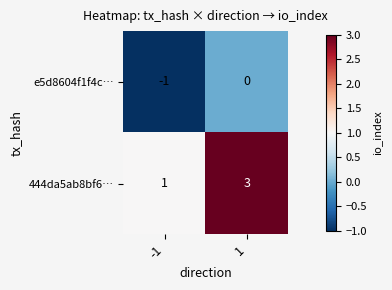

Rank the series at -1 from highest to lowest value.

444da5ab8bf6…, e5d8604f1f4c…